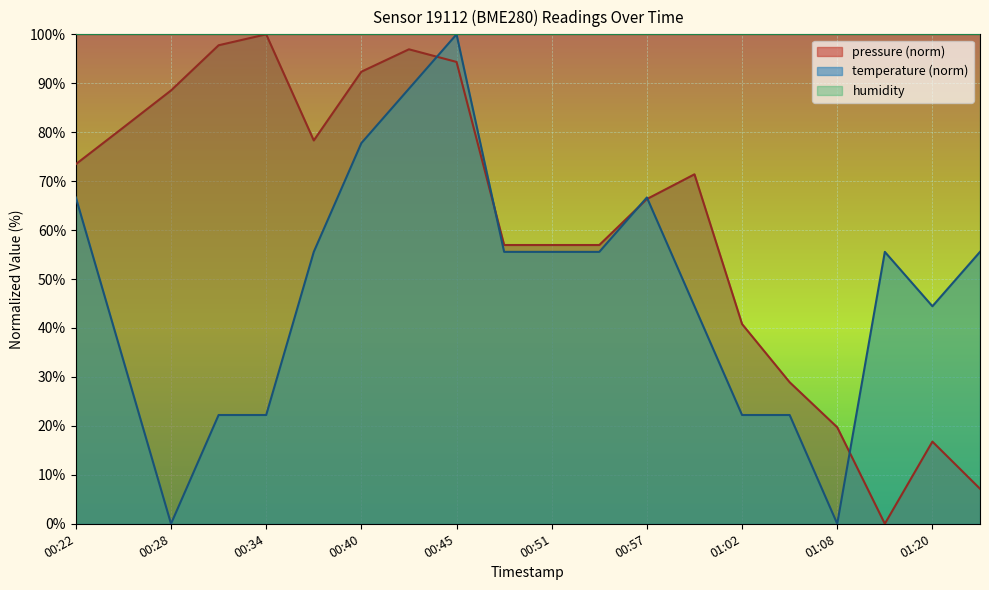

Which category has the lowest value across all series?

01:17